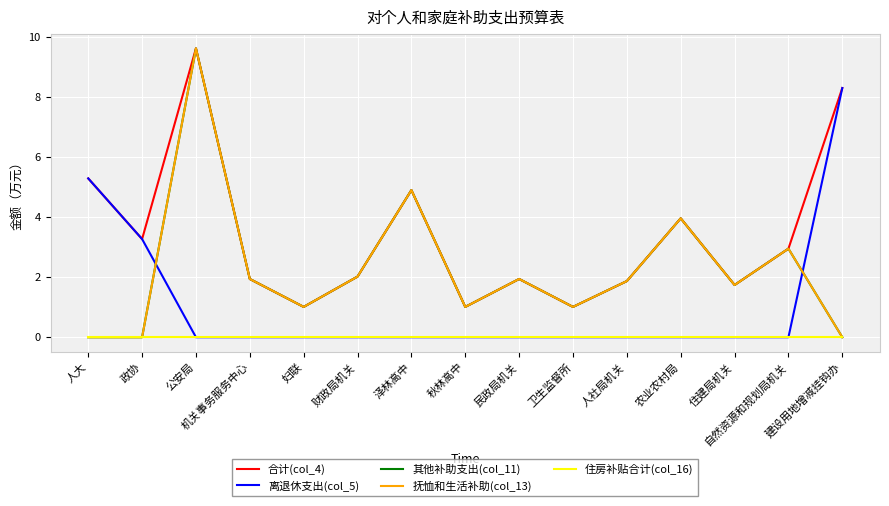

Does the chart display data point markers on the line(s)?

No